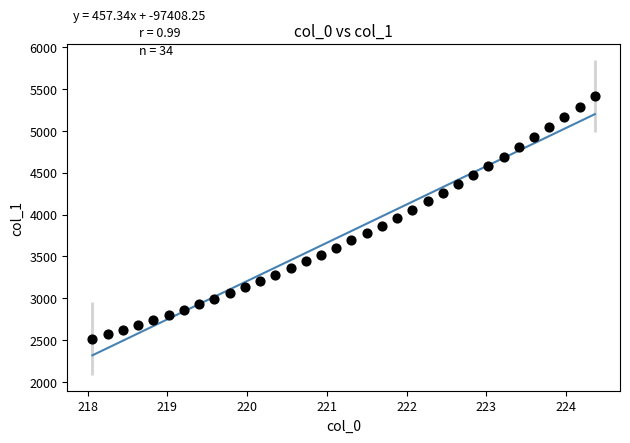

What is the range of X values (max minus min)?

6.3